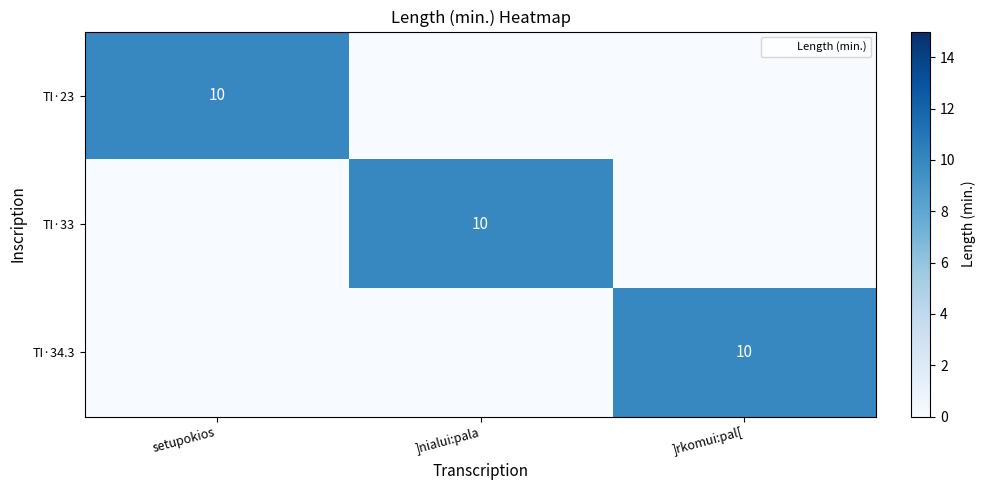

The TI·33 series shows 10 at ]nialui:pala. True or false?

True